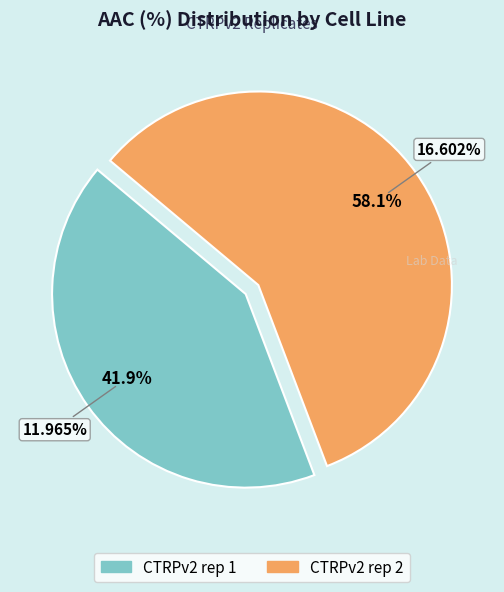

Is there a majority slice in this chart?

Yes